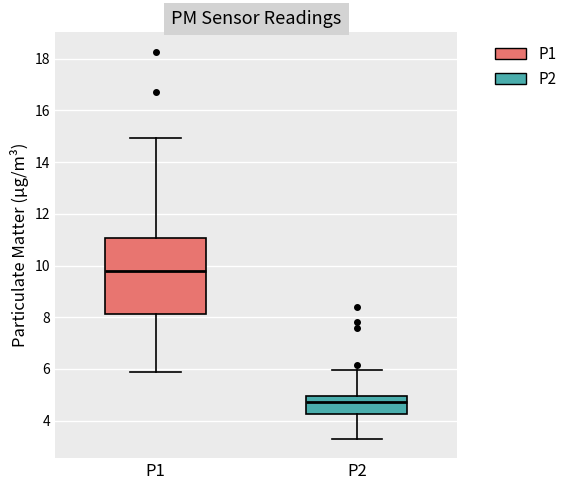

Where is the upper edge of the box for P2 on the y-axis? The values are not printed on the chart, so give them approximately, as read against the axis.

5.0